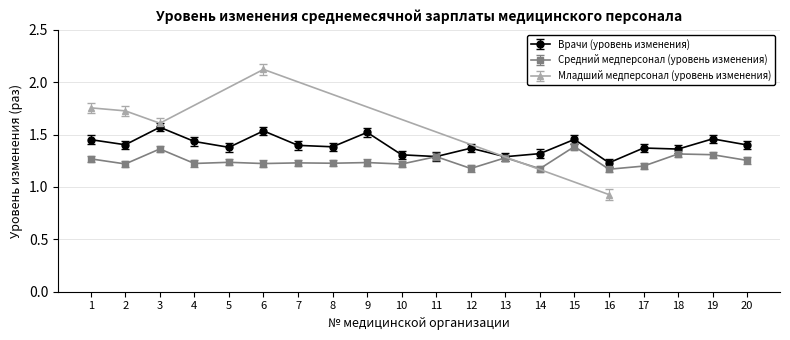

Which has a higher value, 2 or 19?

19